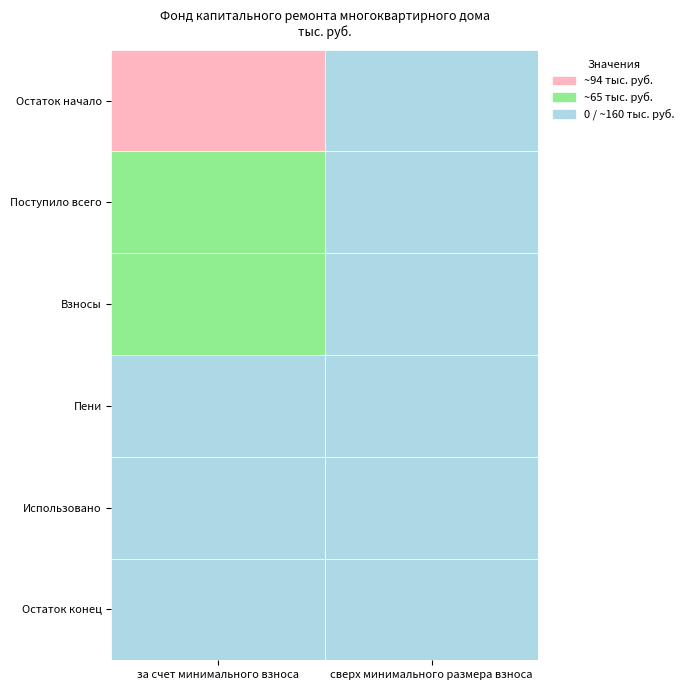

Reading left to right, transcribe all the data shown in this chart.

за счет минимального взноса: 0=94.1	1=65.5	2=65.5	3=0.0	4=0.0	5=159.6
сверх минимального размера взноса: 0=0.0	1=0.0	2=0.0	3=0.0	4=0.0	5=0.0